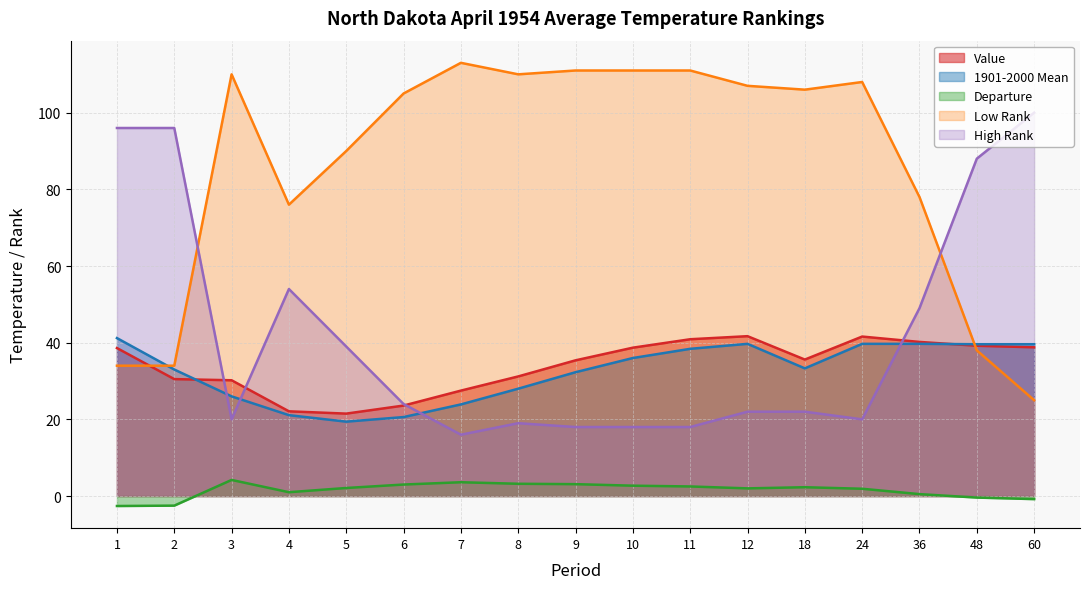

Is it true that Departure equals 5.0 at 7?

False